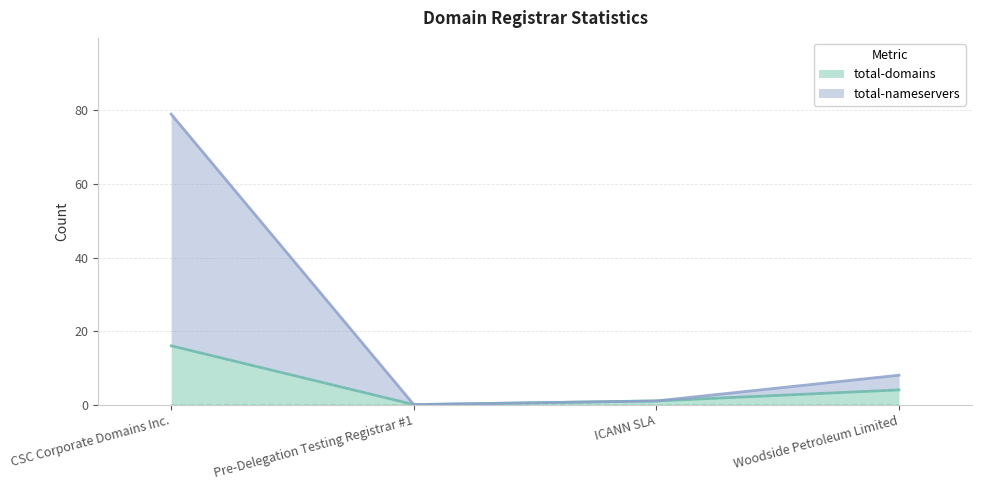

Where does the total-domains series first go above 4?

CSC Corporate Domains Inc.